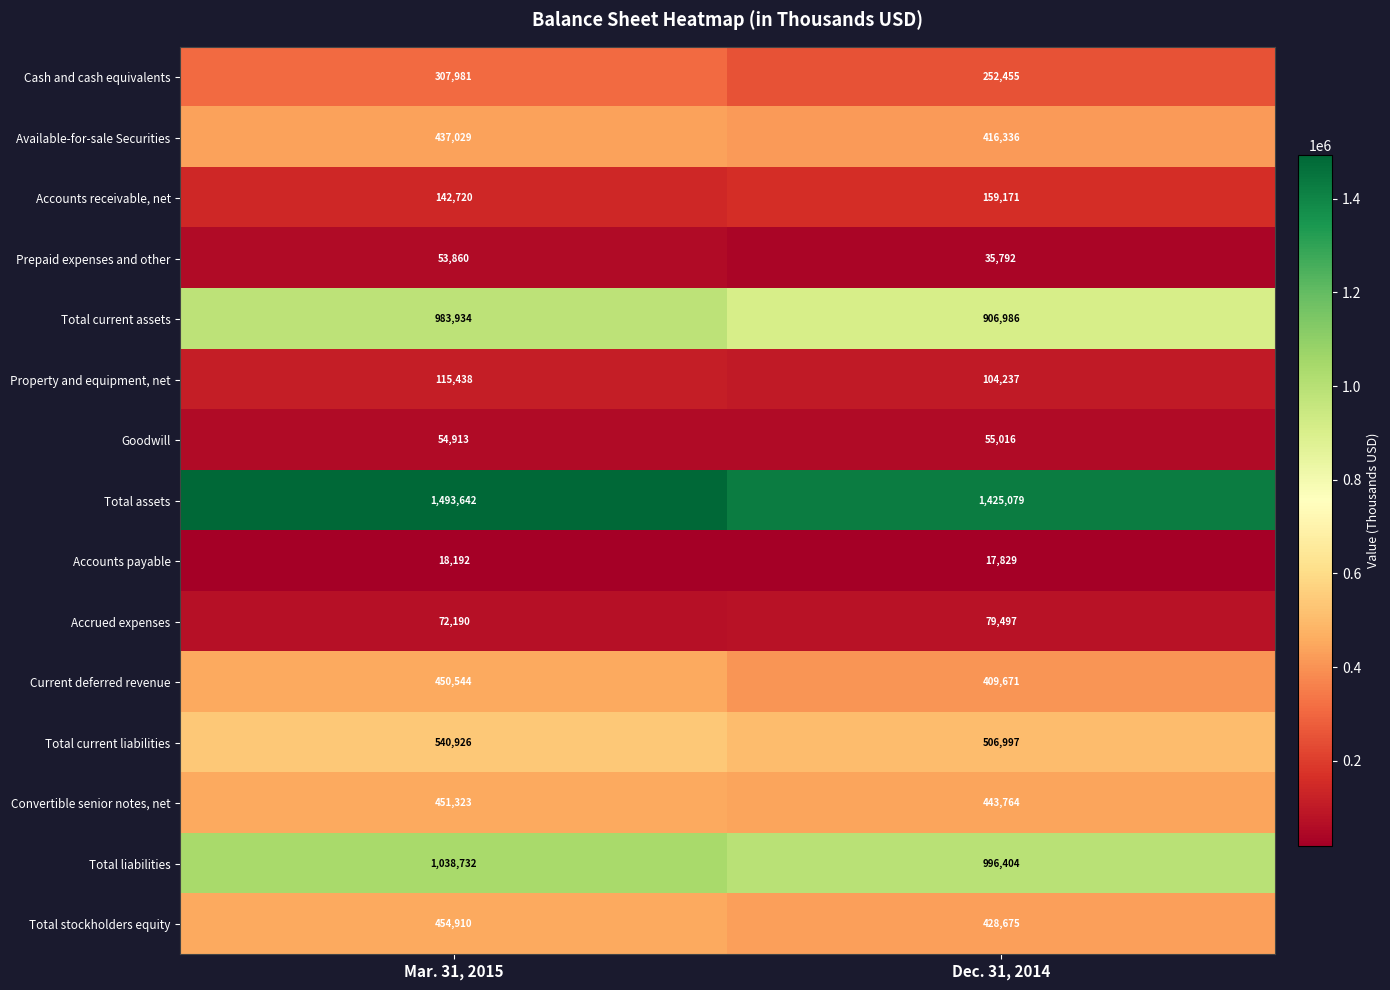

Which label corresponds to the smallest value in the chart?

Dec. 31, 2014